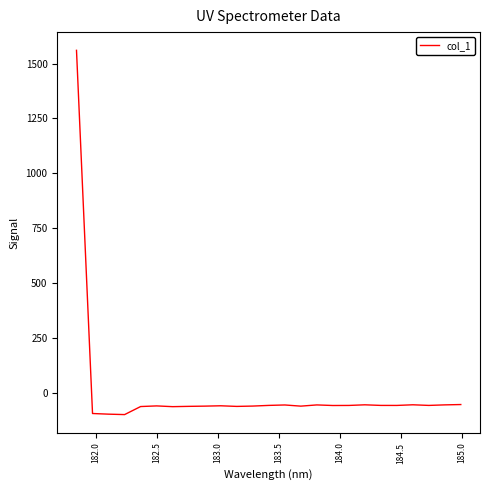

What is the difference between the maximum and minimum values?

1657.3